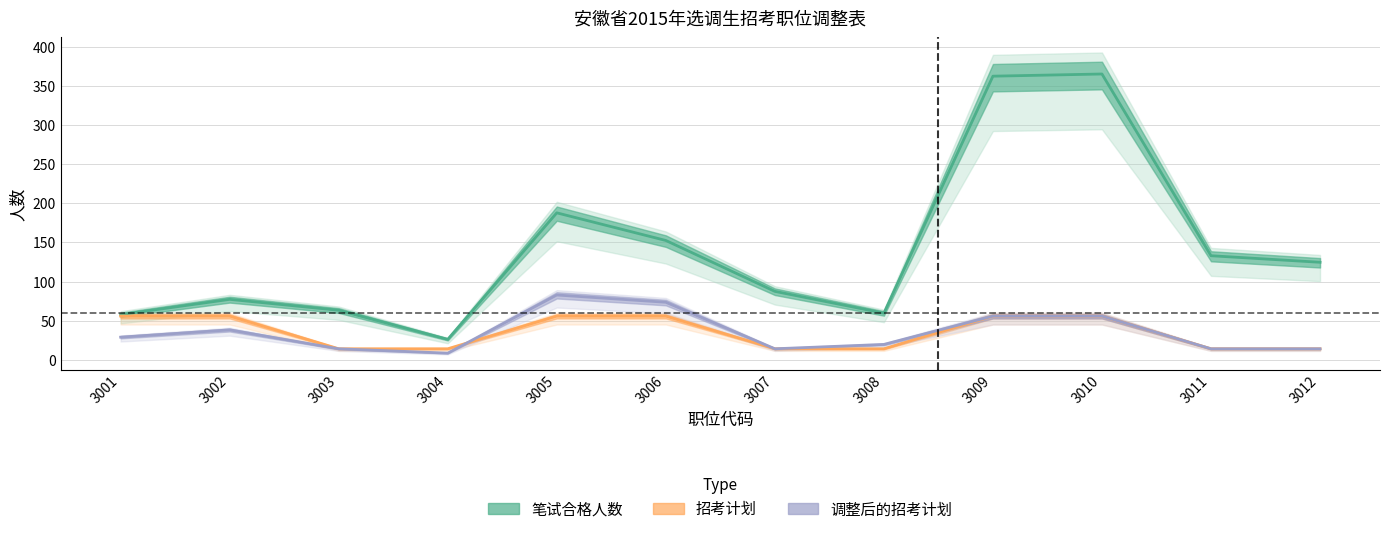

The value of 调整后的招考计划 at 3008 is 19.5. True or false?

True